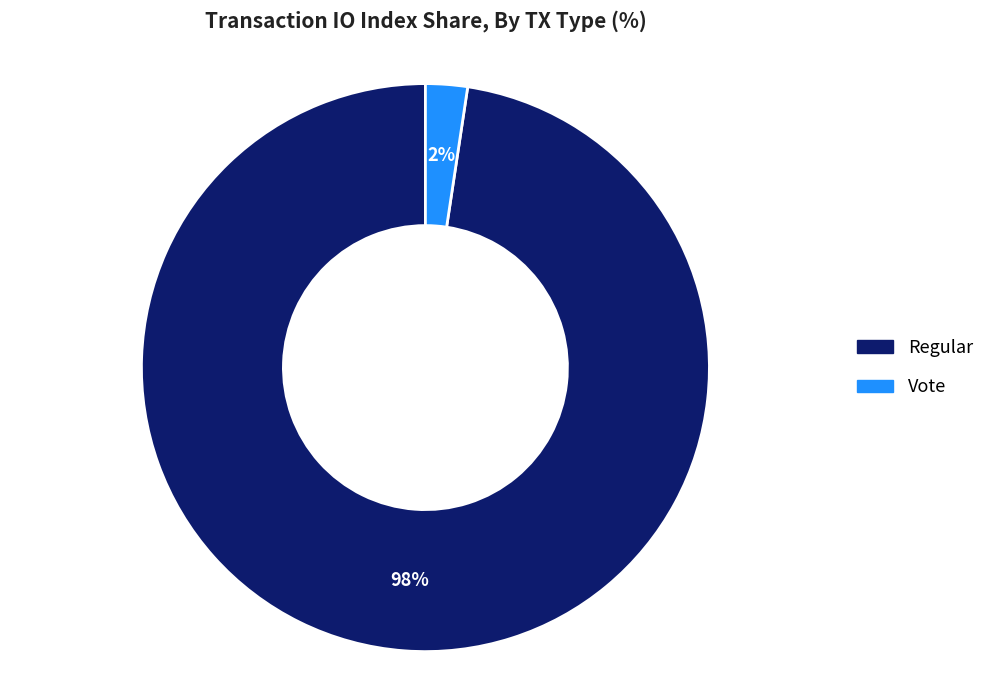

Is there any slice that represents more than half of the pie?

Yes